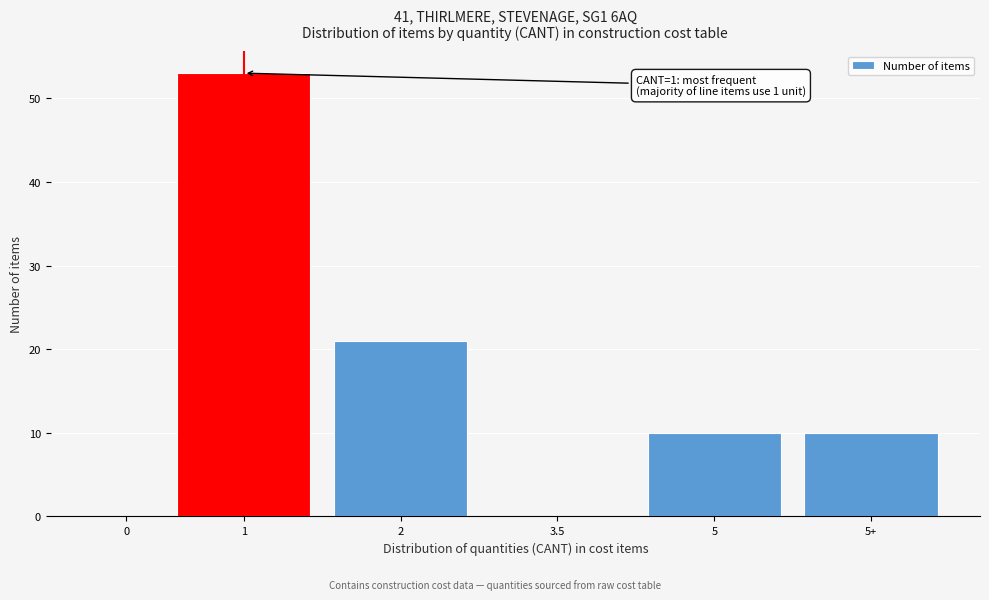

Reading left to right, list all the values displayed in this chart.

0=0	1=53	2=21	3.5=0	5=10	5+=10